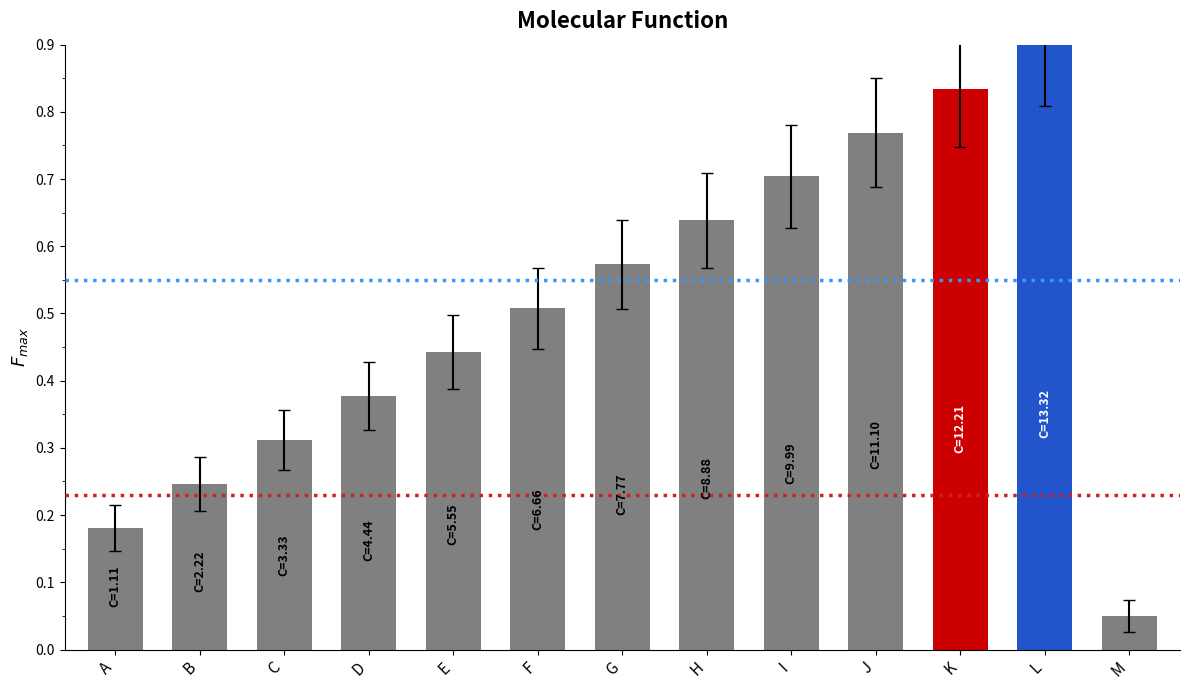

How many categories are shown in the chart?

13